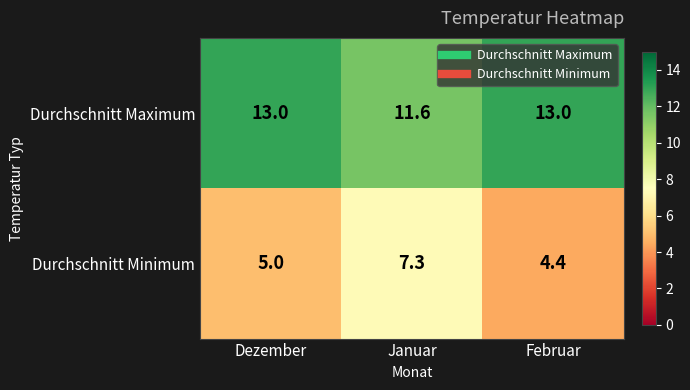

At which category is the sum across all series the highest?

Januar